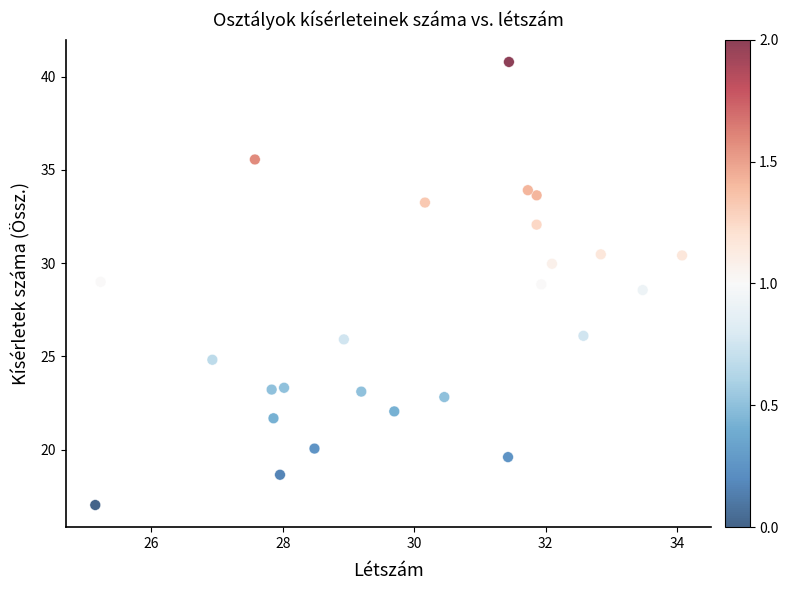

What is the range of X values (max minus min)?

8.9